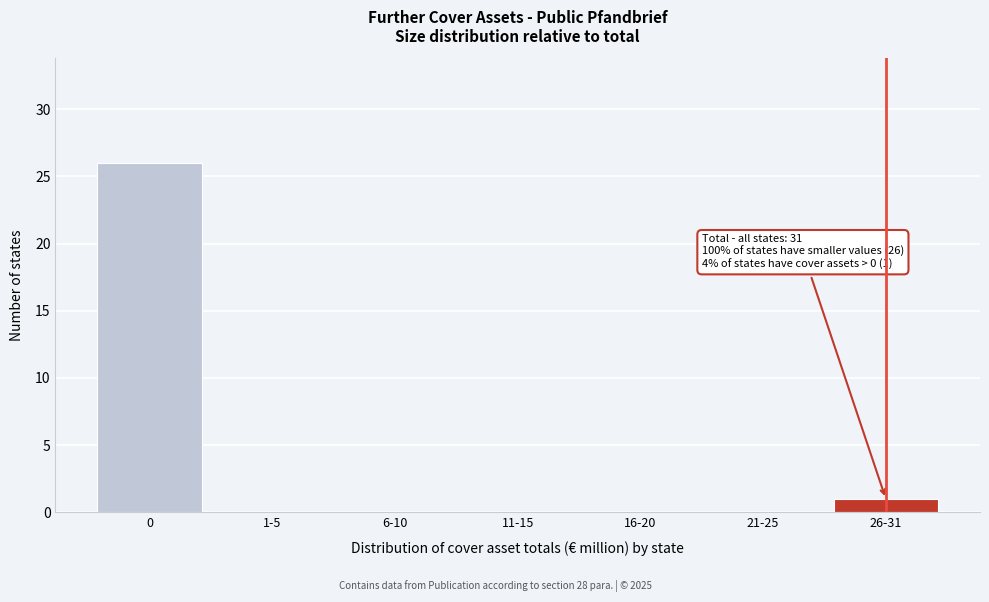

Reading left to right, extract all data points from this chart.

0=26	1-5=0	6-10=0	11-15=0	16-20=0	21-25=0	26-31=1